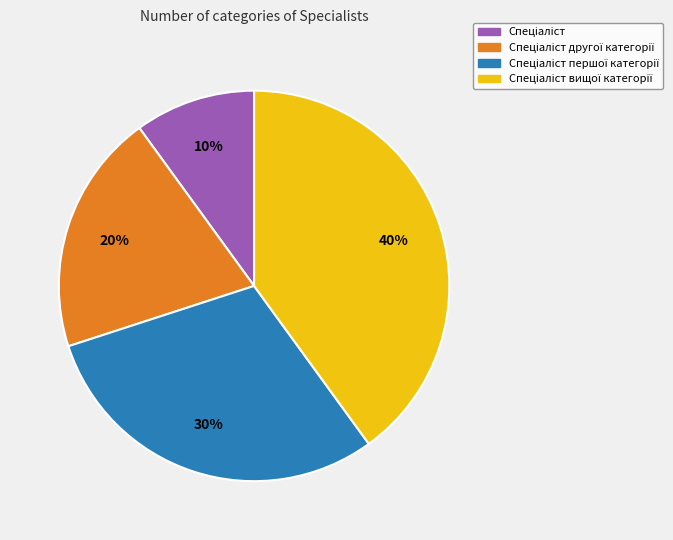

To the nearest percent, what is the difference between the largest and smallest slice percentages?

30%